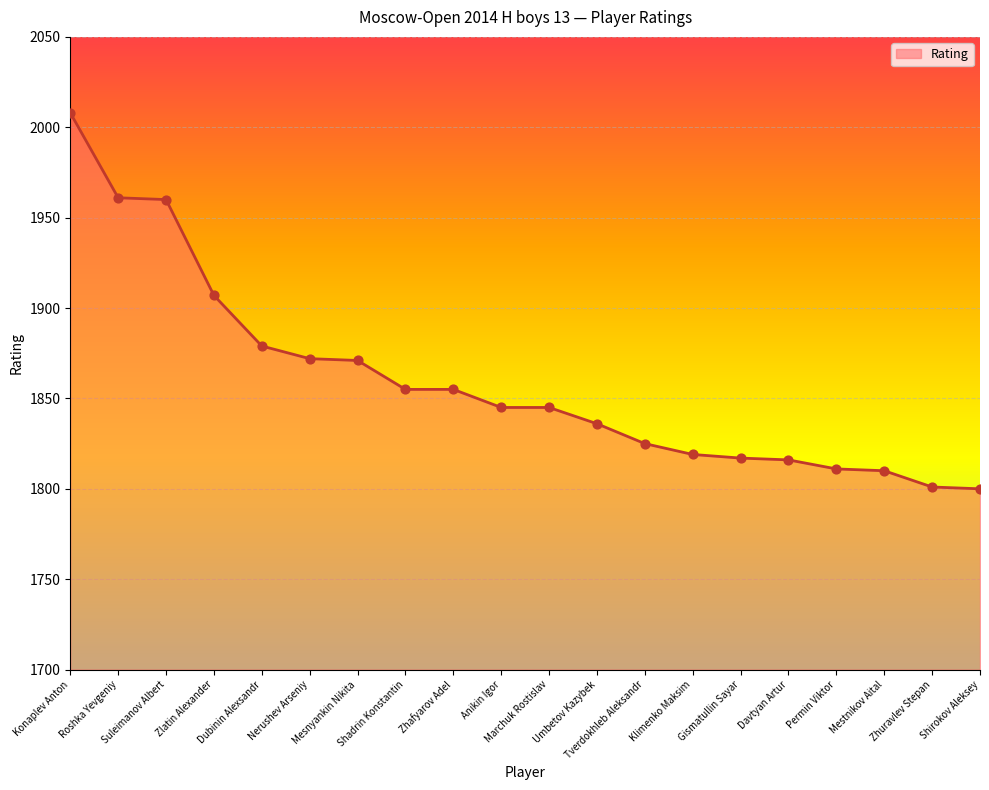

Which has a higher value, Dubinin Alexsandr or Gismatullin Sayar?

Dubinin Alexsandr